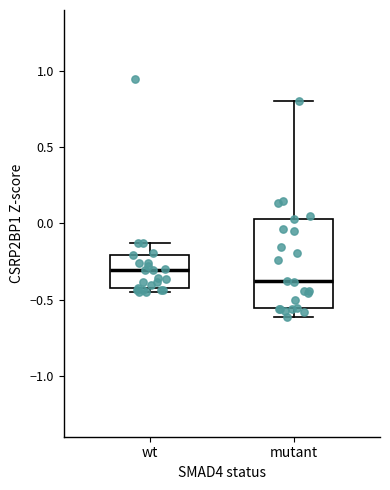

Which box's median line is the lowest?

mutant